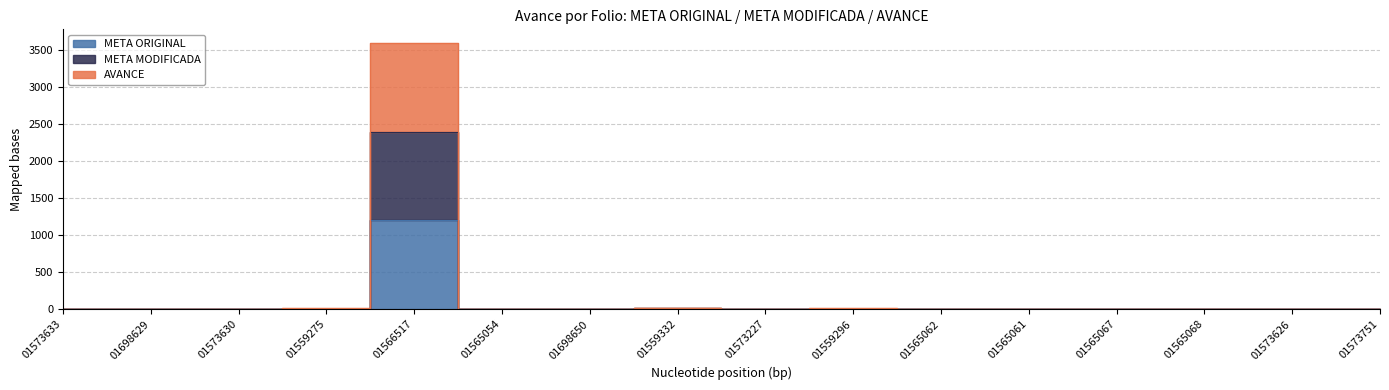

Between 01559332 and 01573227, which is larger?

01559332